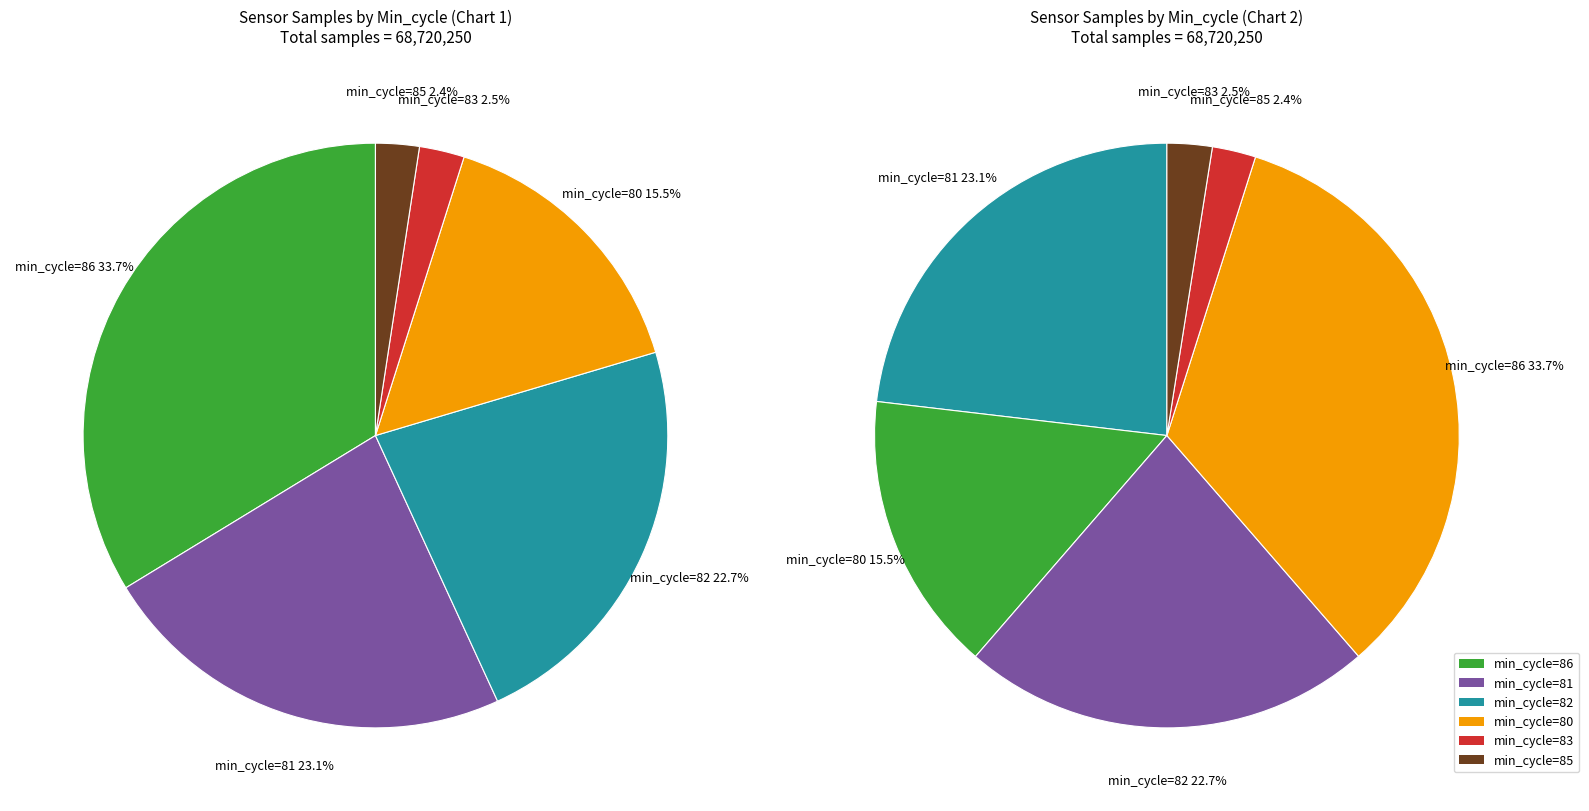

The 86 slice represents 1% of the pie. True or false?

False